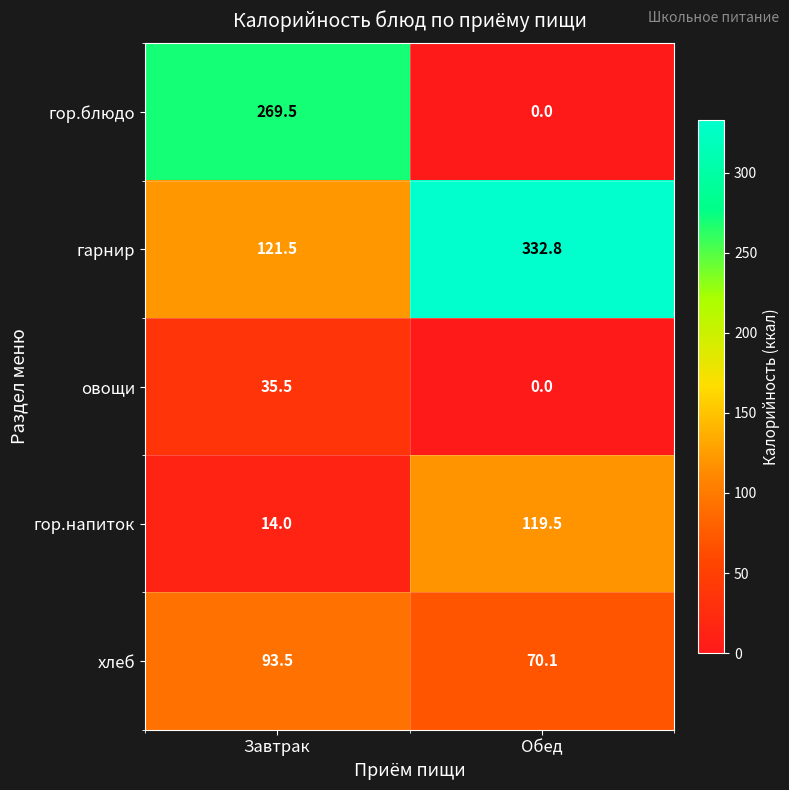

Which category has the highest value in the гарнир series?

Обед